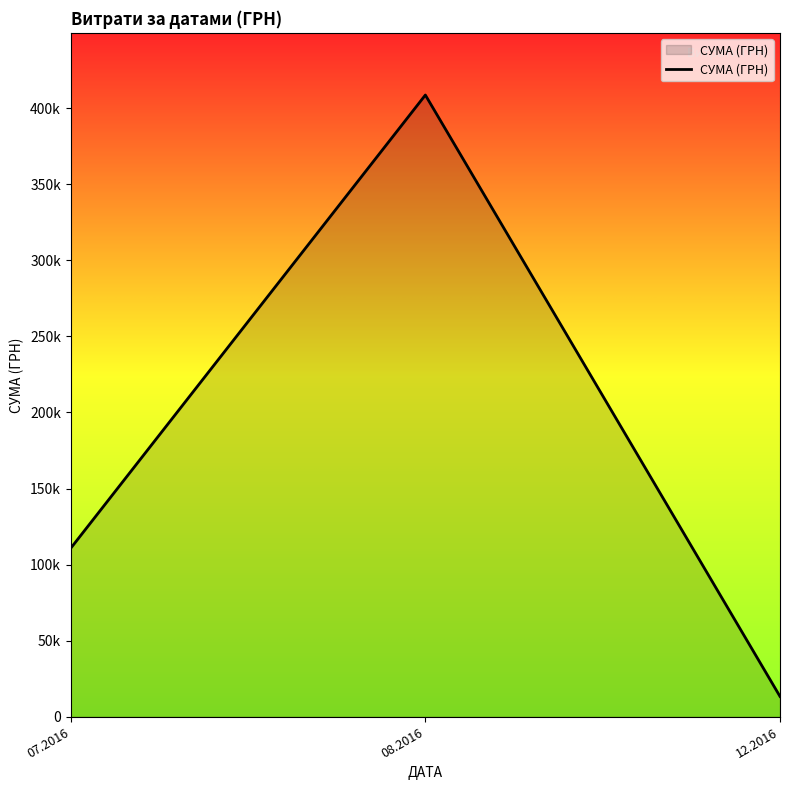

Does the chart display data point markers on the line(s)?

No